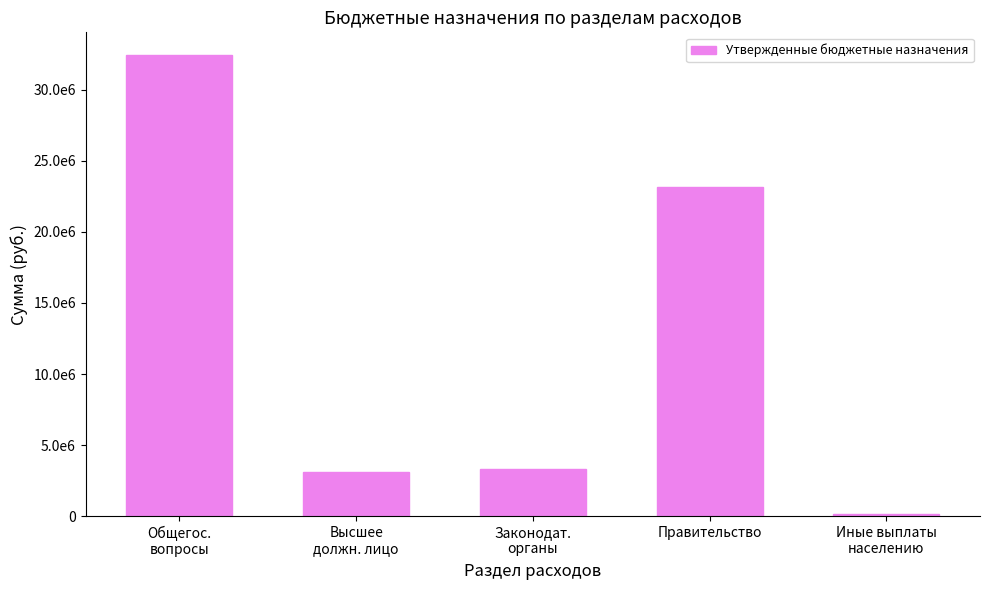

Which has a higher value, Общегос.
вопросы or Высшее
должн. лицо?

Общегос.
вопросы